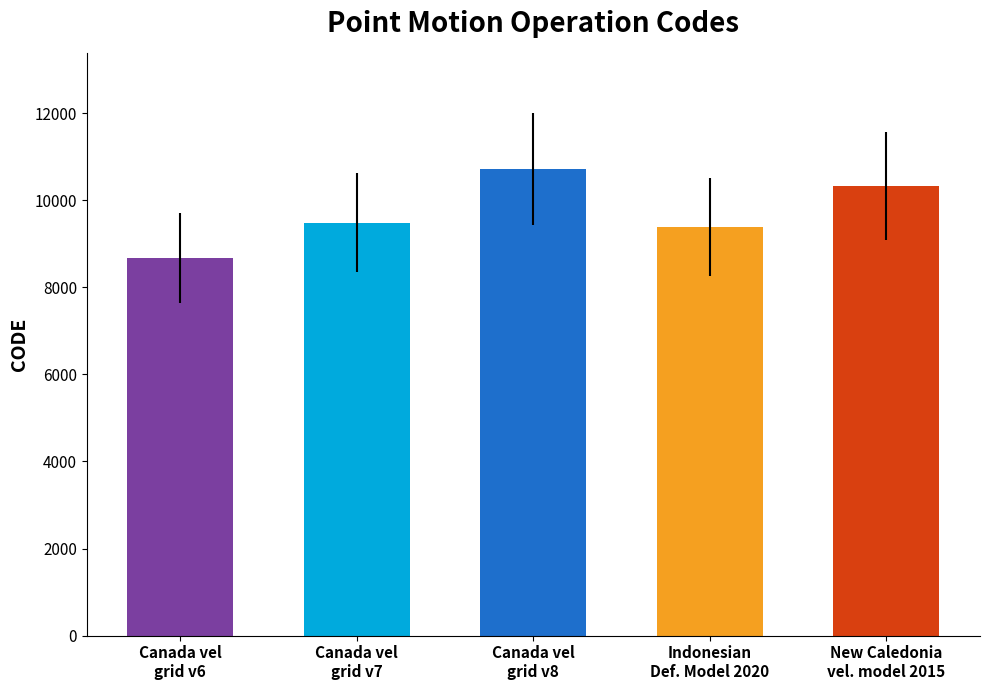

Between Canada vel
grid v7 and Indonesian
Def. Model 2020, which is larger?

Canada vel
grid v7